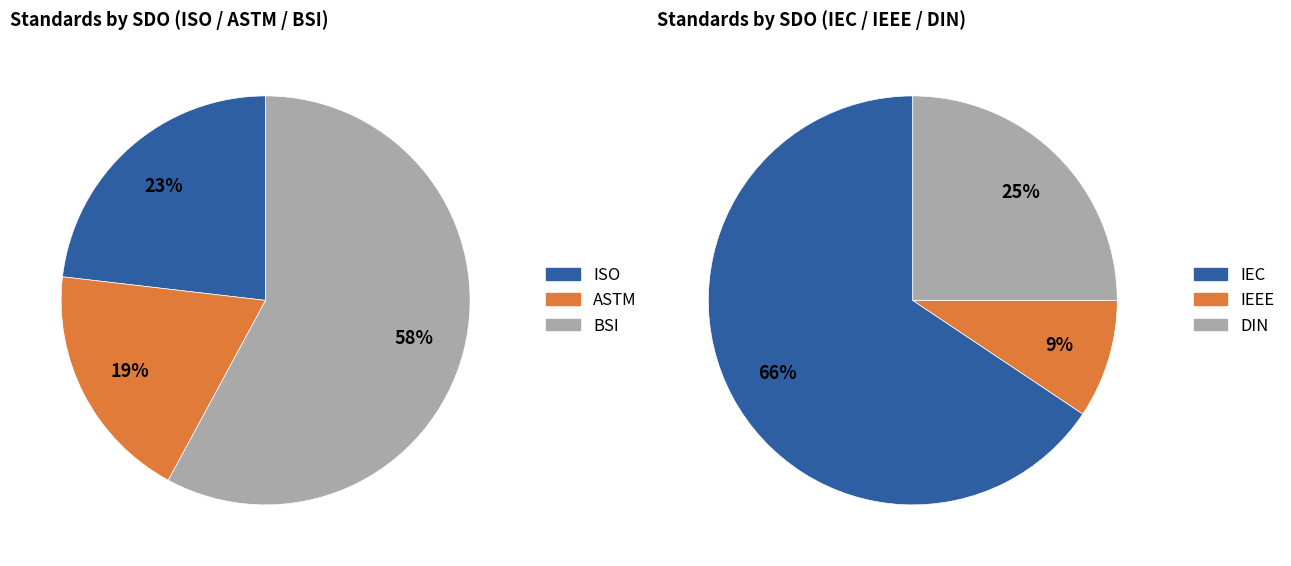

How many slices are in this pie chart?

6